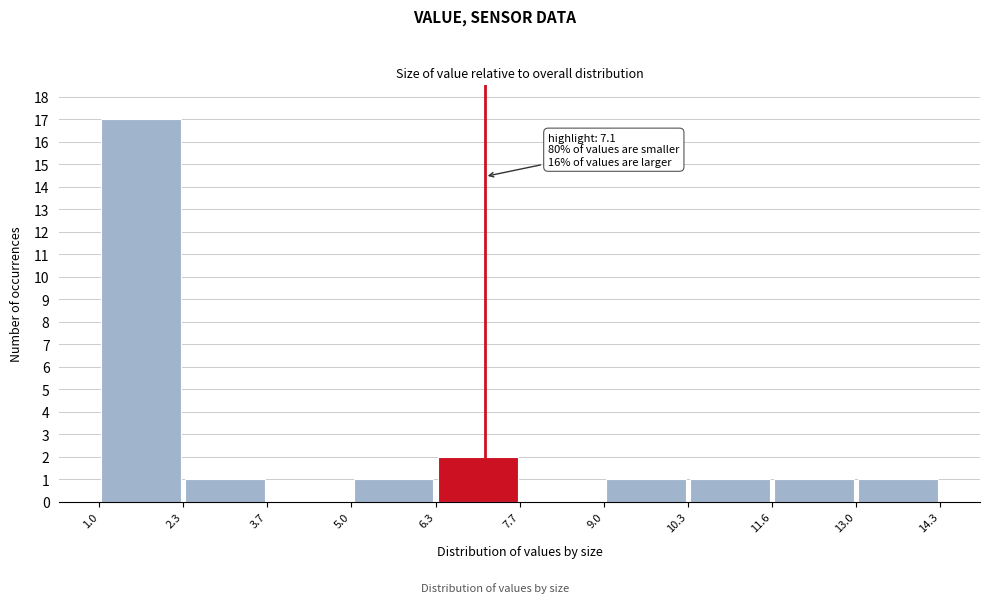

Which range on the x-axis has the tallest bar?

1.0 to 2.3